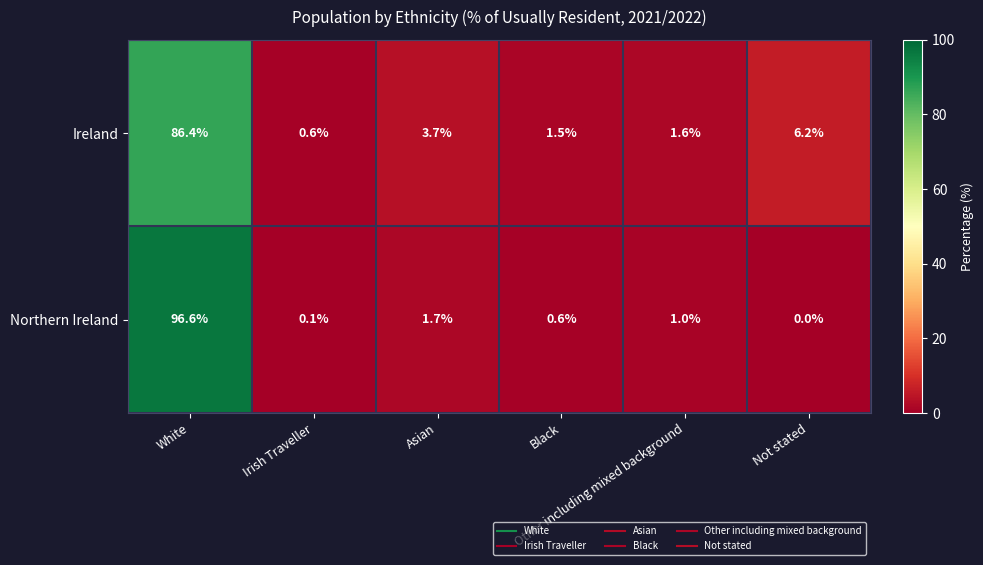

What is the highest value of the Northern Ireland series?

96.6